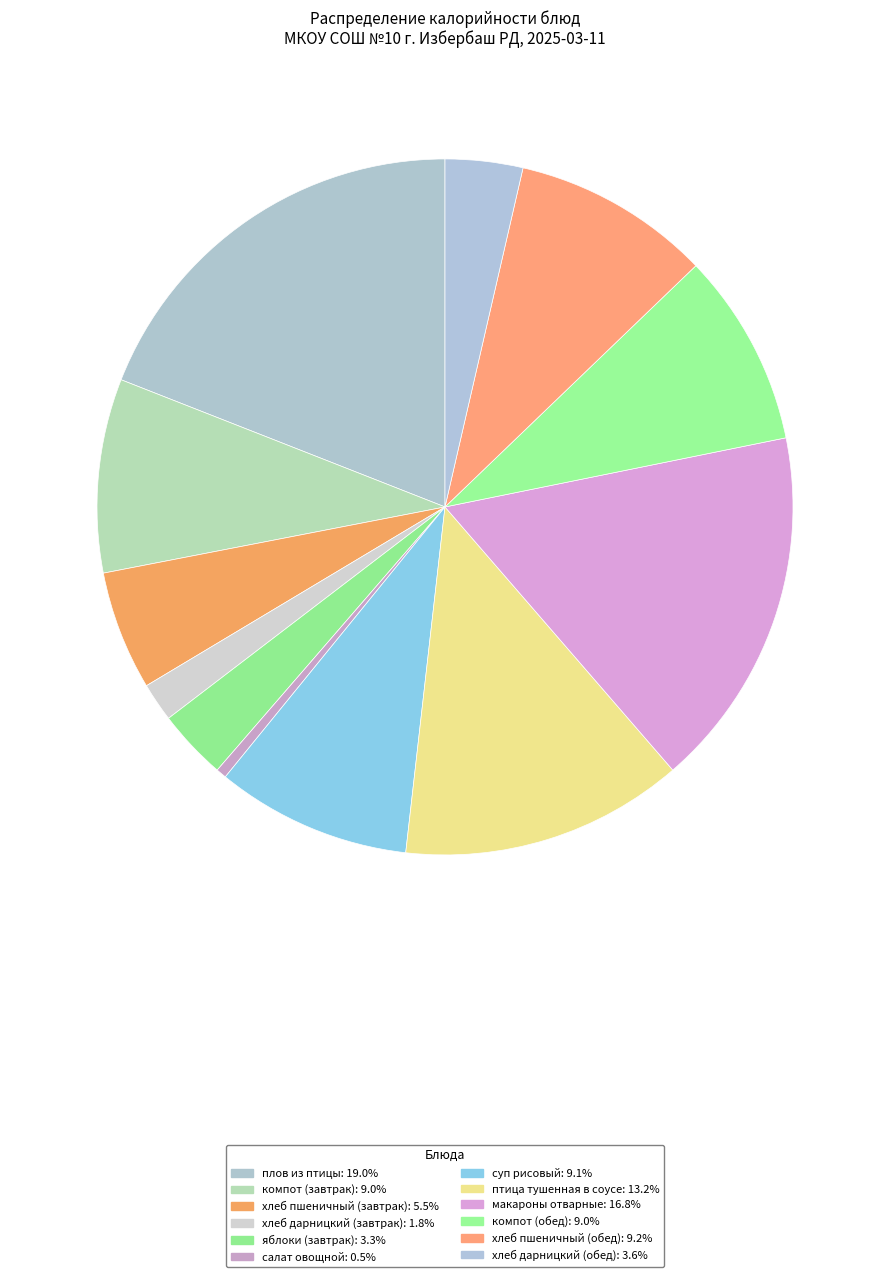

Does плов из птицы account for over 50% of the chart?

No